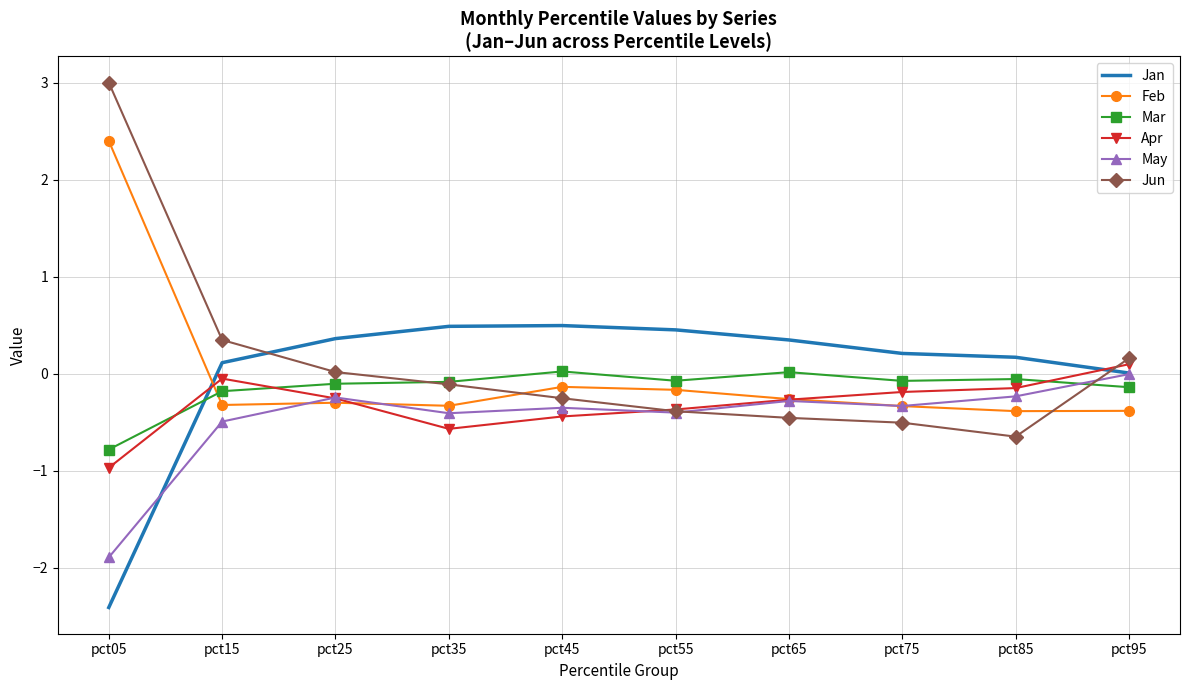

Between which two adjacent categories do Mar and May first intersect?

pct85 and pct95